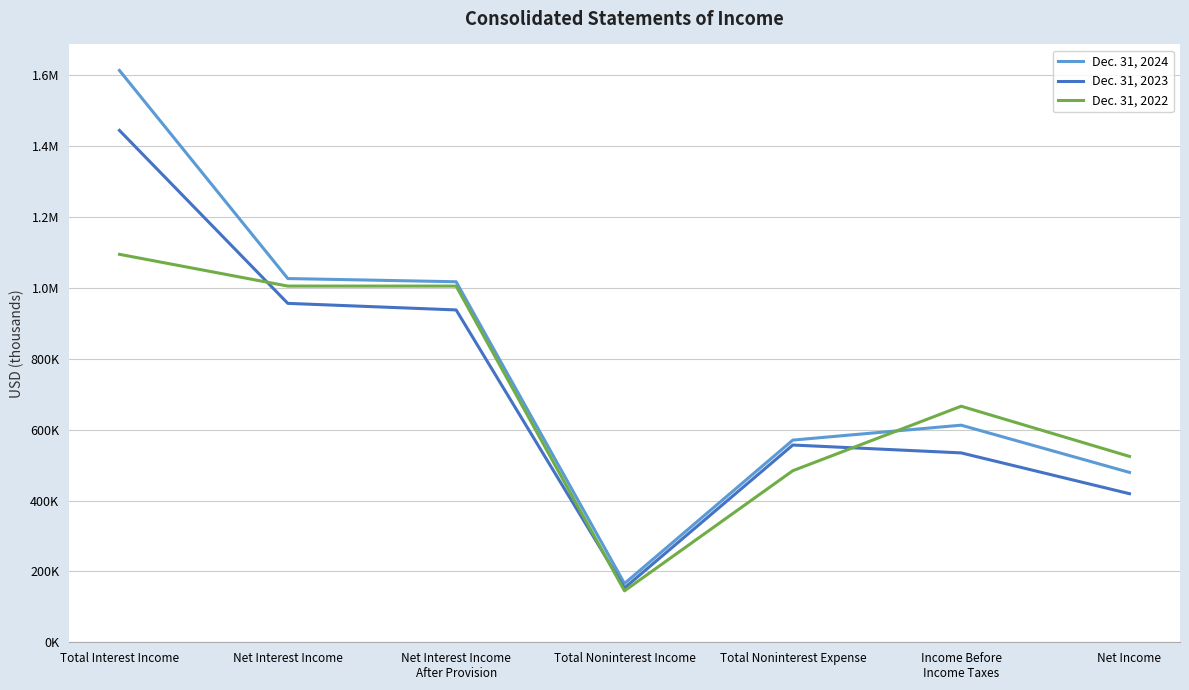

Does the chart display data point markers on the line(s)?

No